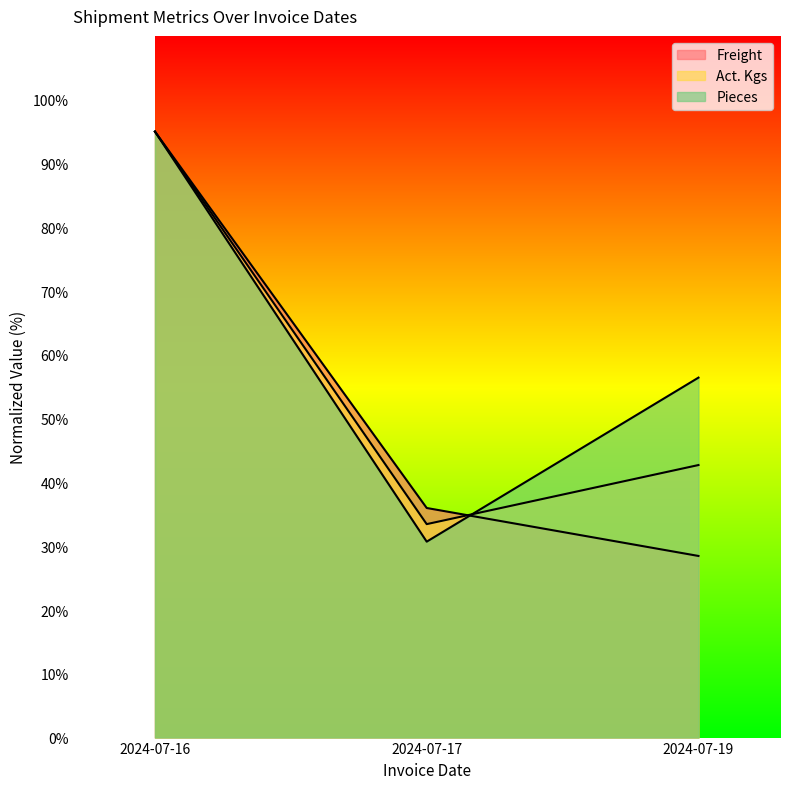

What is the minimum value shown in the chart?

28.5